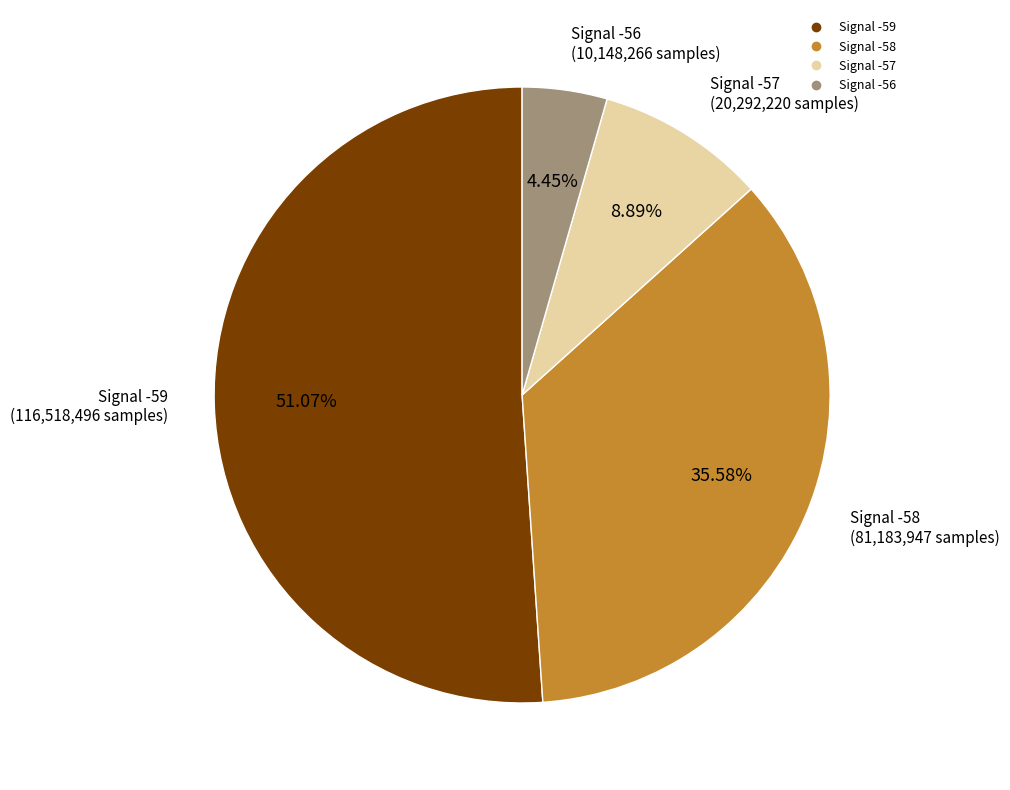

How much of the chart is everything except Signal -57?

91.1%